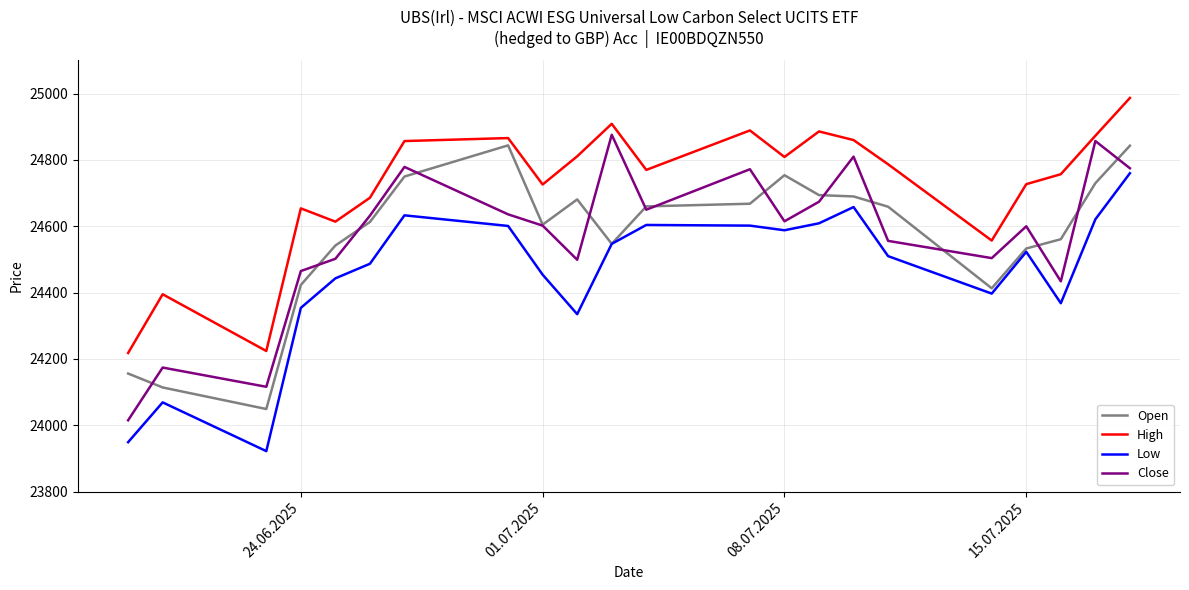

True or false: Low and Close intersect in this chart.

False